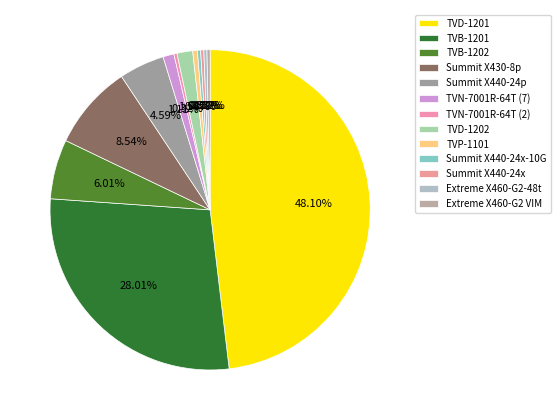

To the nearest percent, what is the average slice percentage?

8%